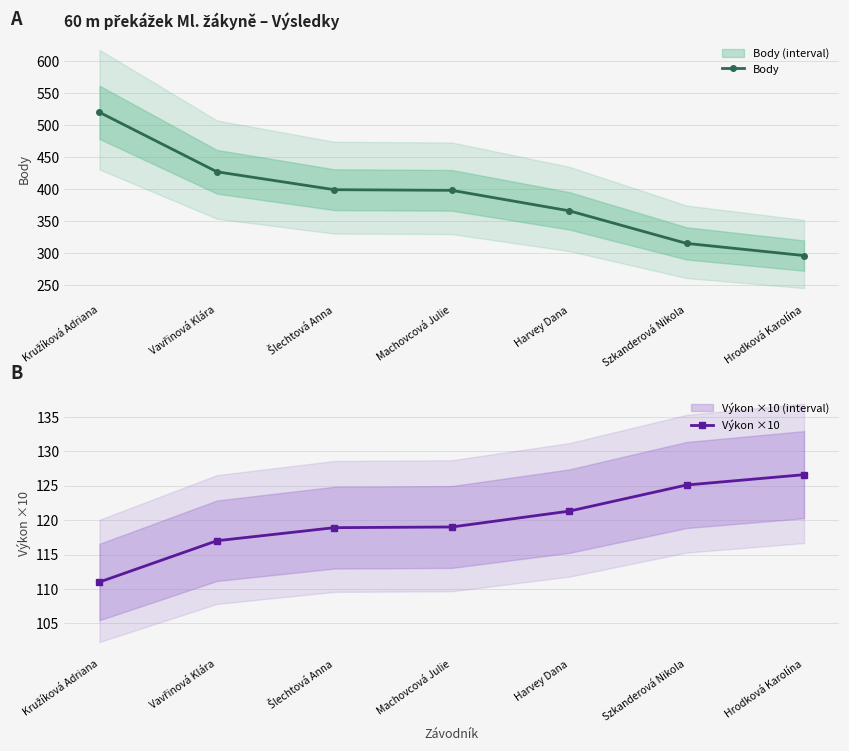

At which category does the chart reach its peak across all series?

Kružíková Adriana